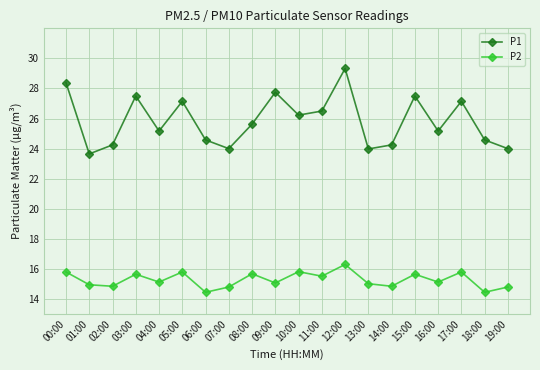

What is the label of the 12th point from the left?

11:00